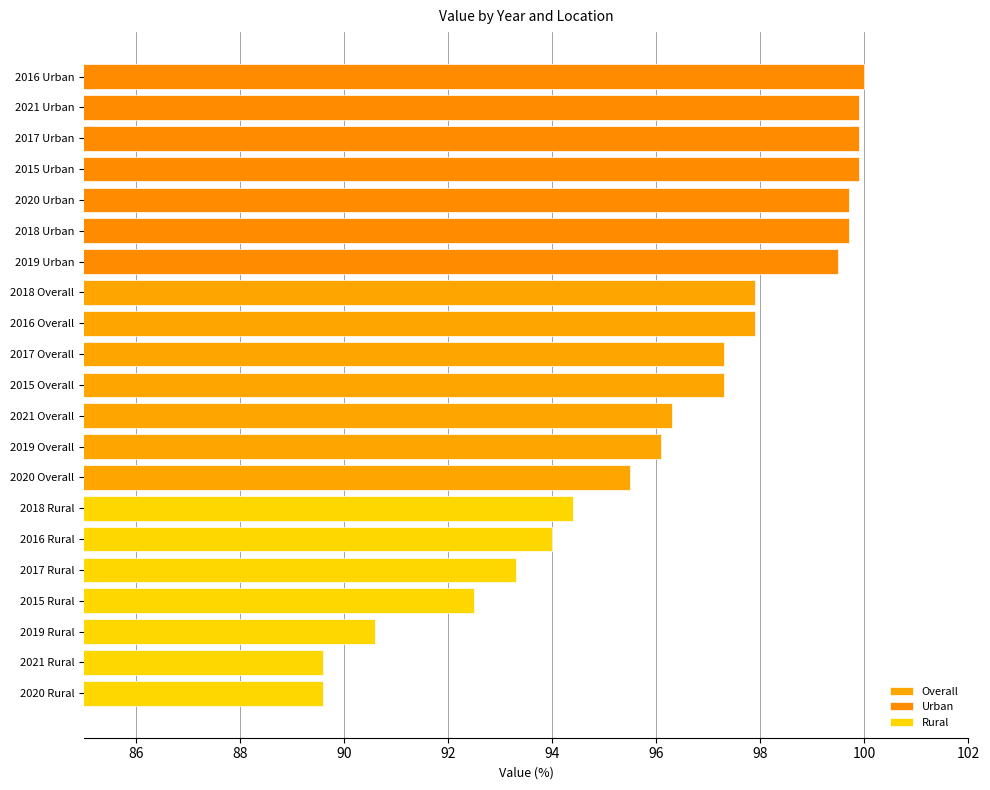

Between 2016 Overall and 2015 Overall, which is larger?

2016 Overall